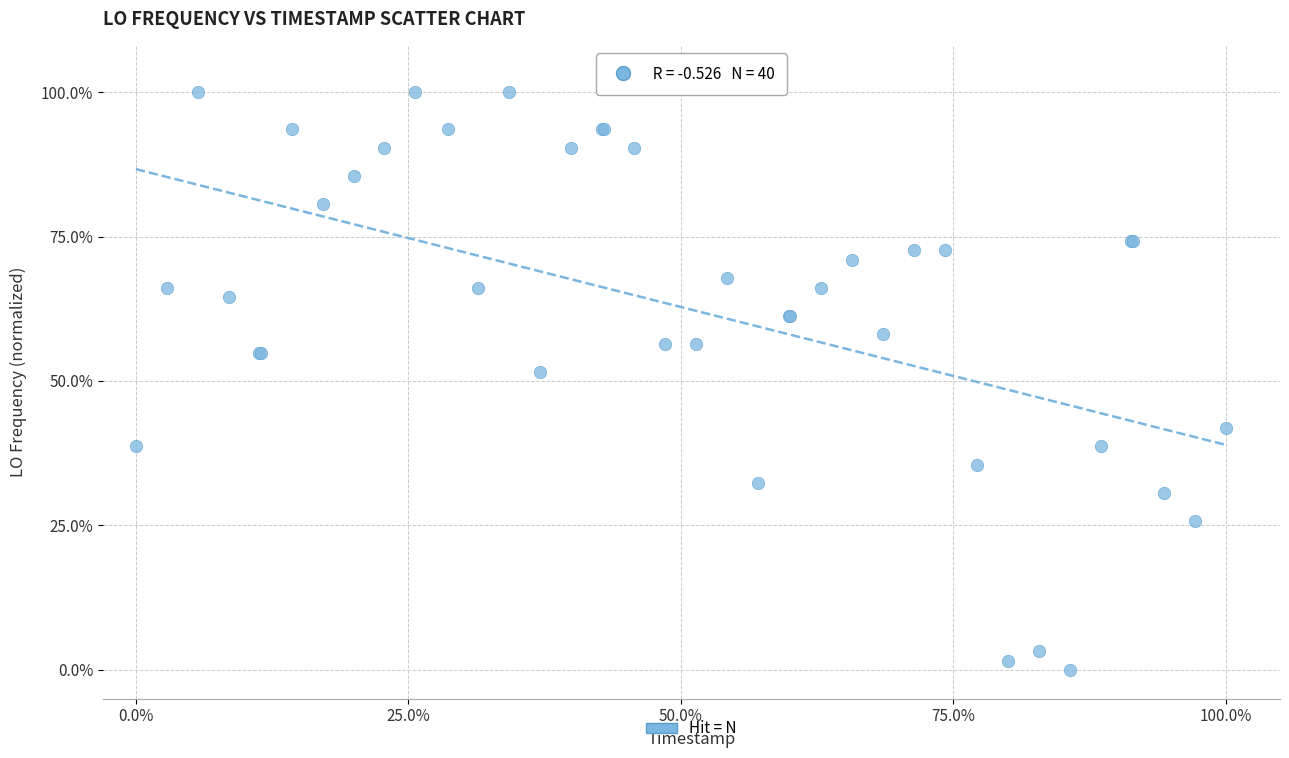

What Y value in the scatter plot is closest to 50?

51.6